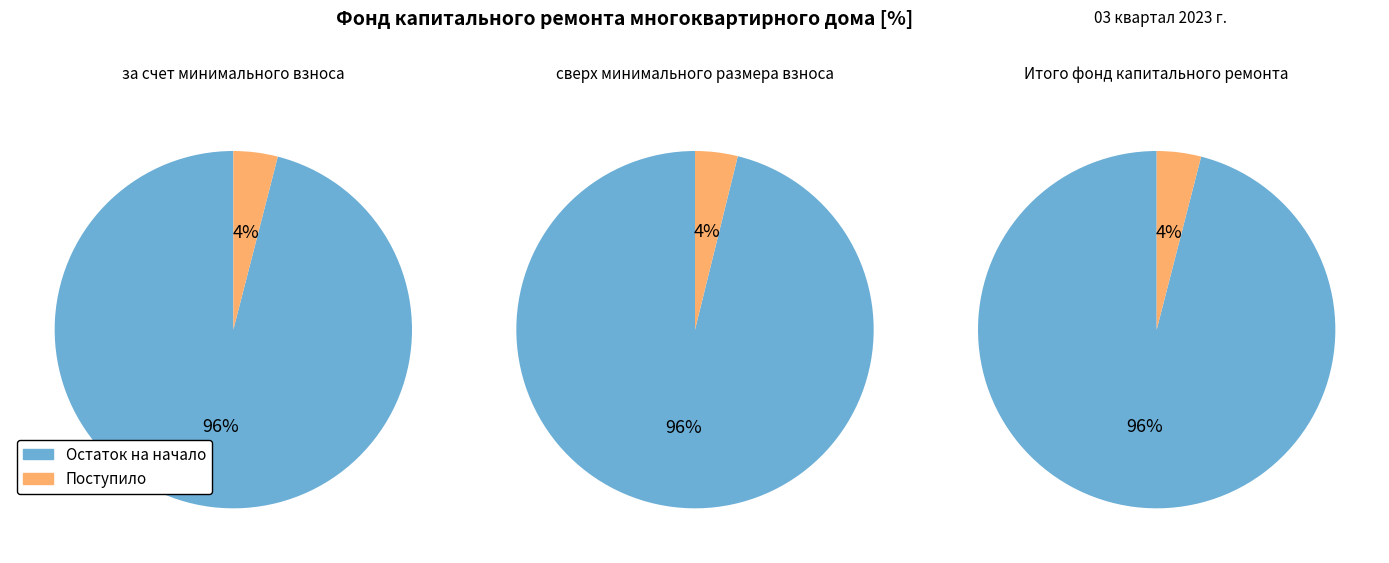

Which series has the widest spread of values?

Итого